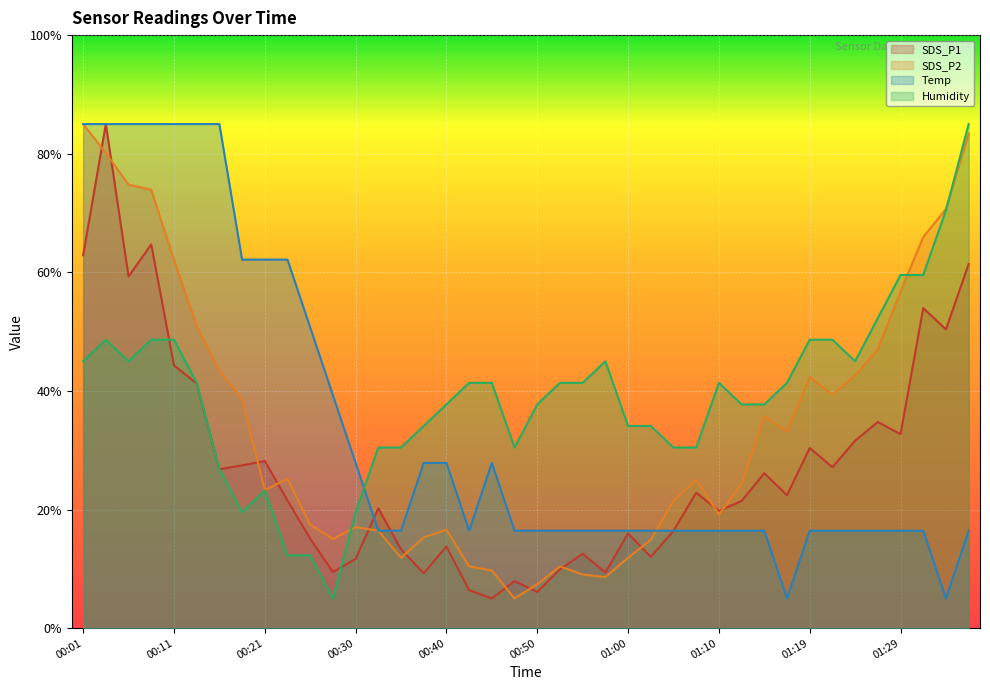

Is it true that Temp equals 111.3 at 00:21?

False